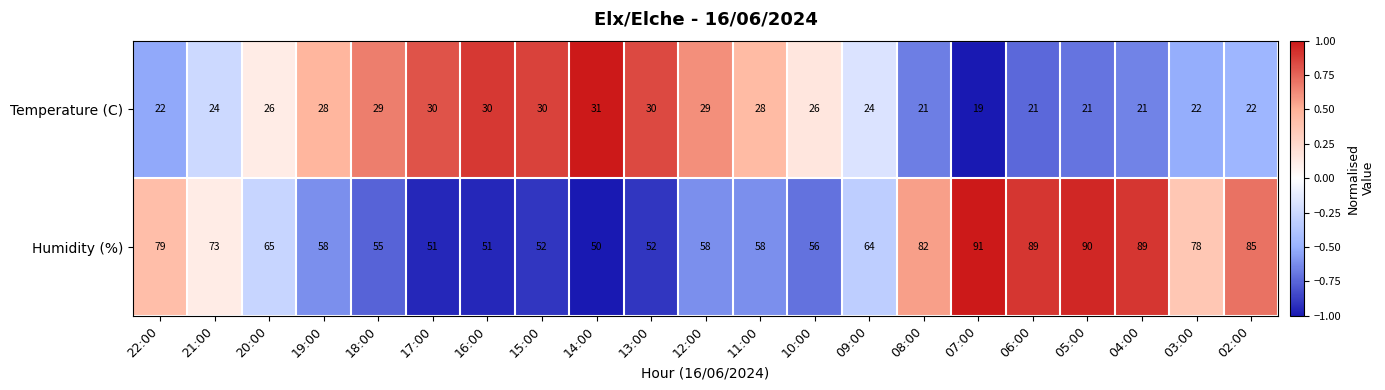

At which label does Humidity (%) reach its minimum?

14:00